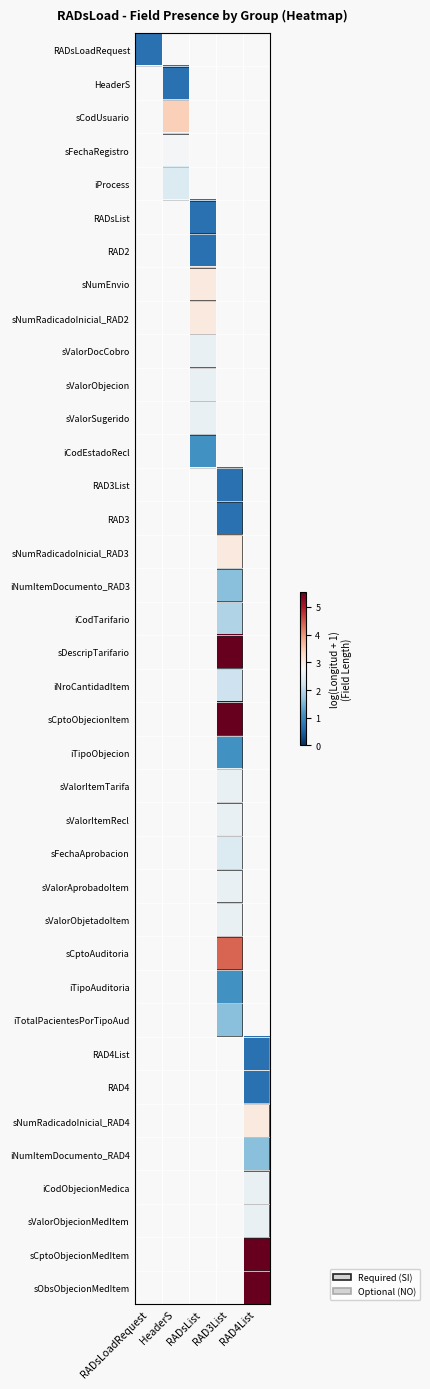

Which category has the highest value in the HeaderS series?

RADsLoadRequest